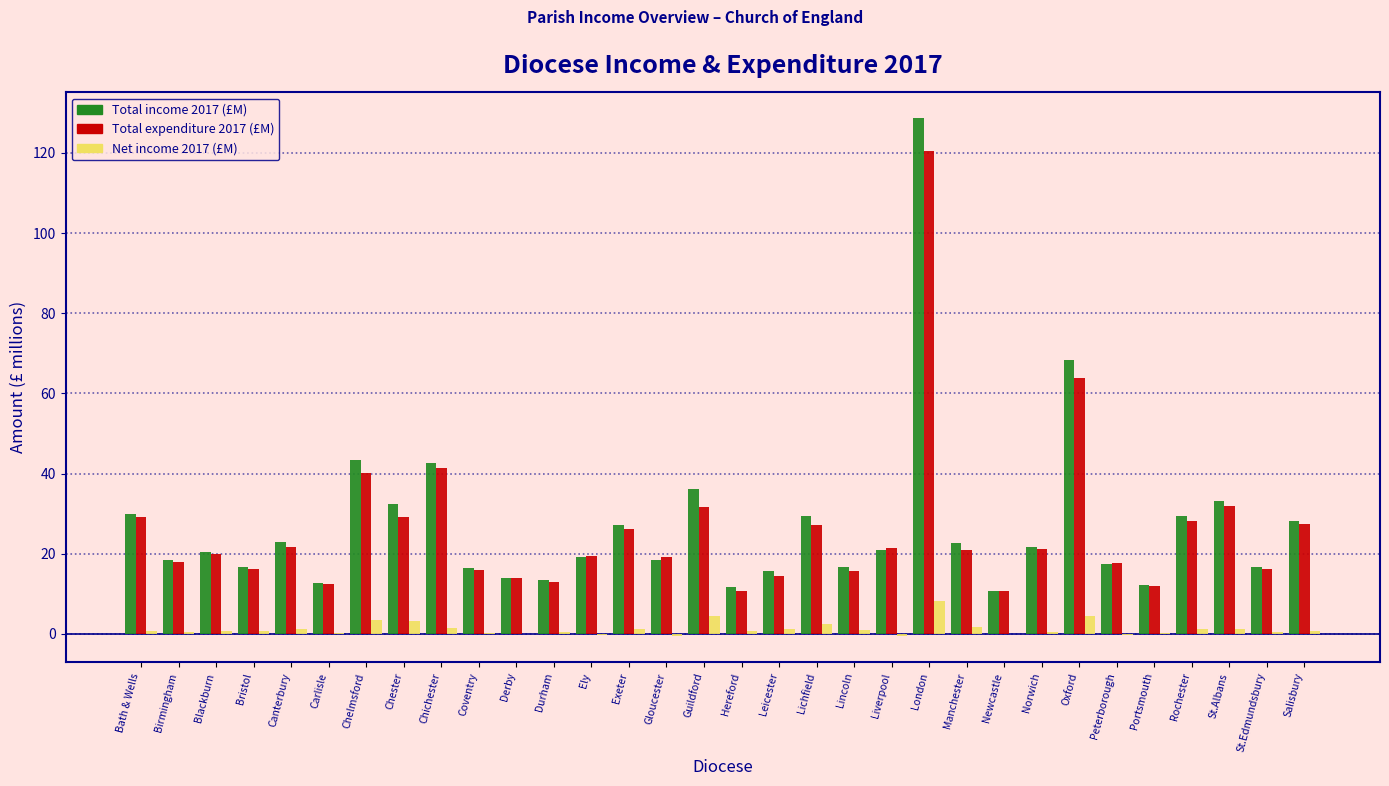

Which category has the highest value in the Total expenditure 2017 (£M) series?

London